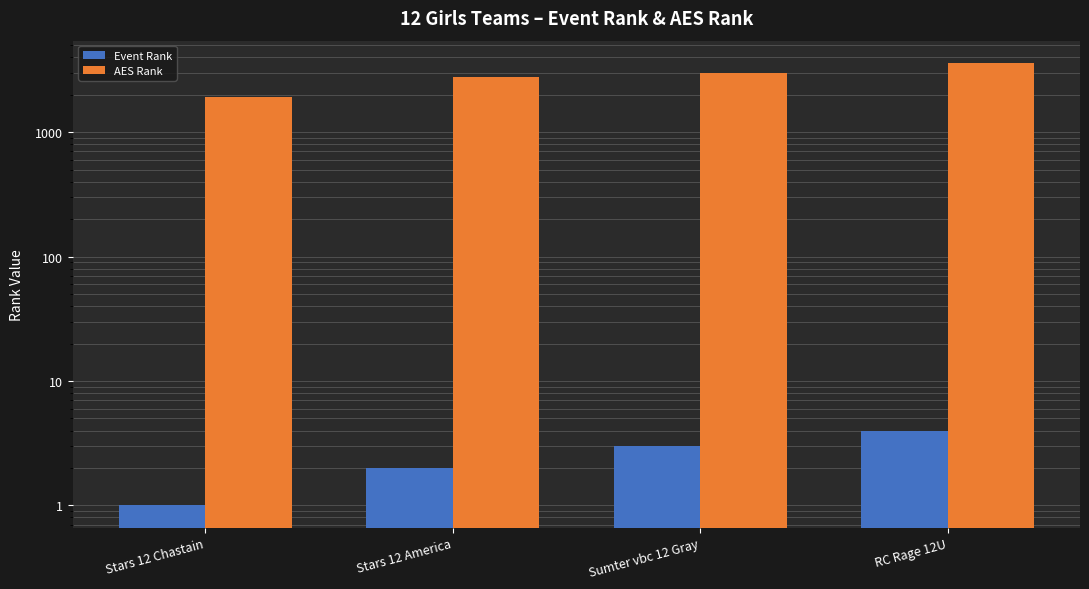

Reading left to right, transcribe all the data shown in this chart.

Event Rank: 1	2	3	4
AES Rank: 1913	2789	2964	3611